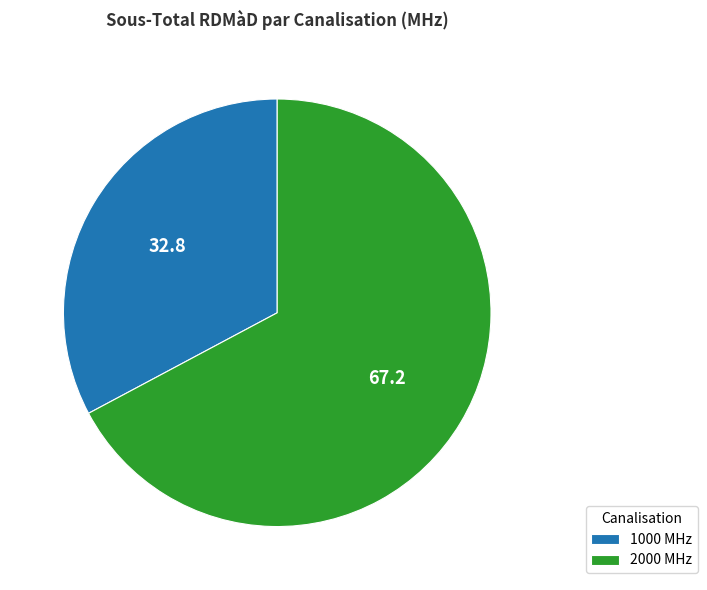

Which has a higher value, 2000 MHz or 1000 MHz?

2000 MHz